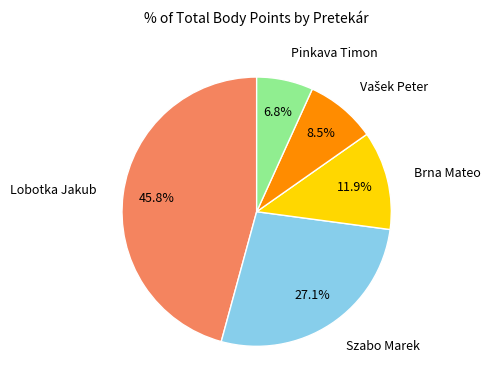

Is it true that Brna Mateo is 1% of the pie?

False